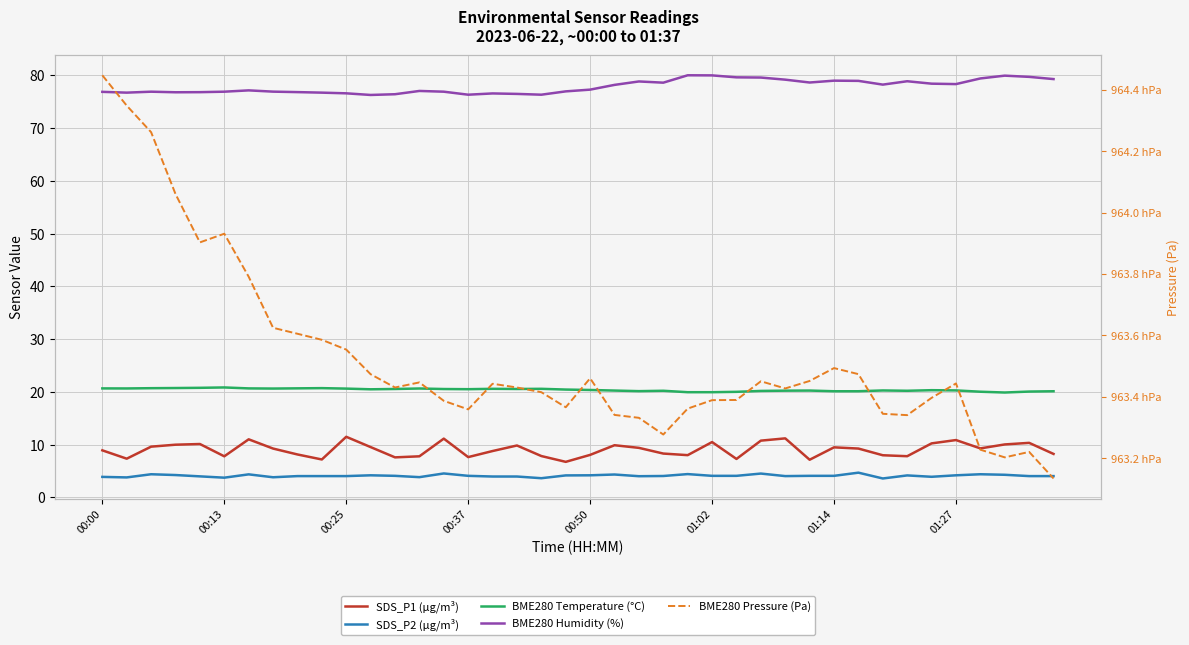

True or false: SDS_P2 (µg/m³) and BME280 Temperature (°C) cross at least once.

False